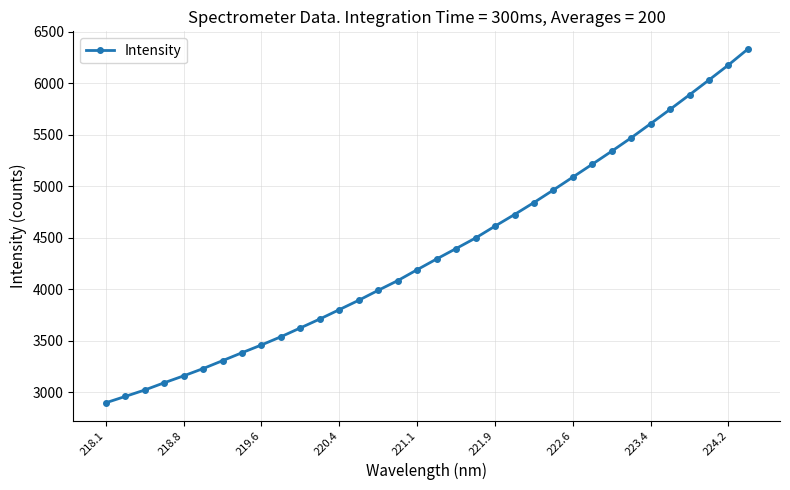

What is the value of the 28th point from the left?

5468.5